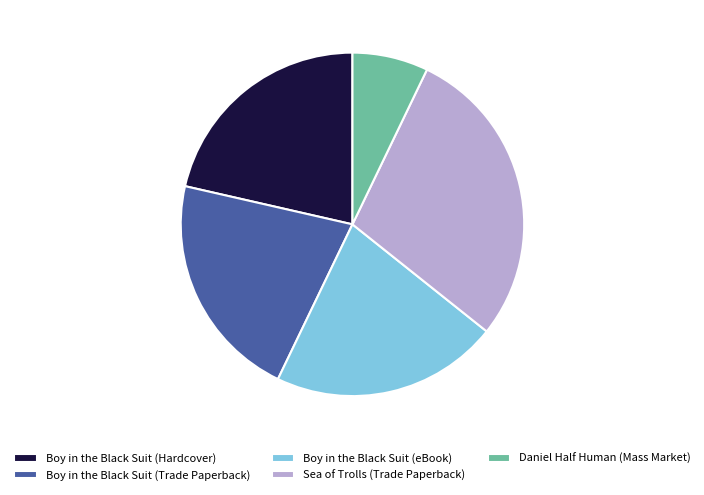

Between Boy in the Black Suit (Trade Paperback) and Sea of Trolls (Trade Paperback), which is larger?

Sea of Trolls (Trade Paperback)